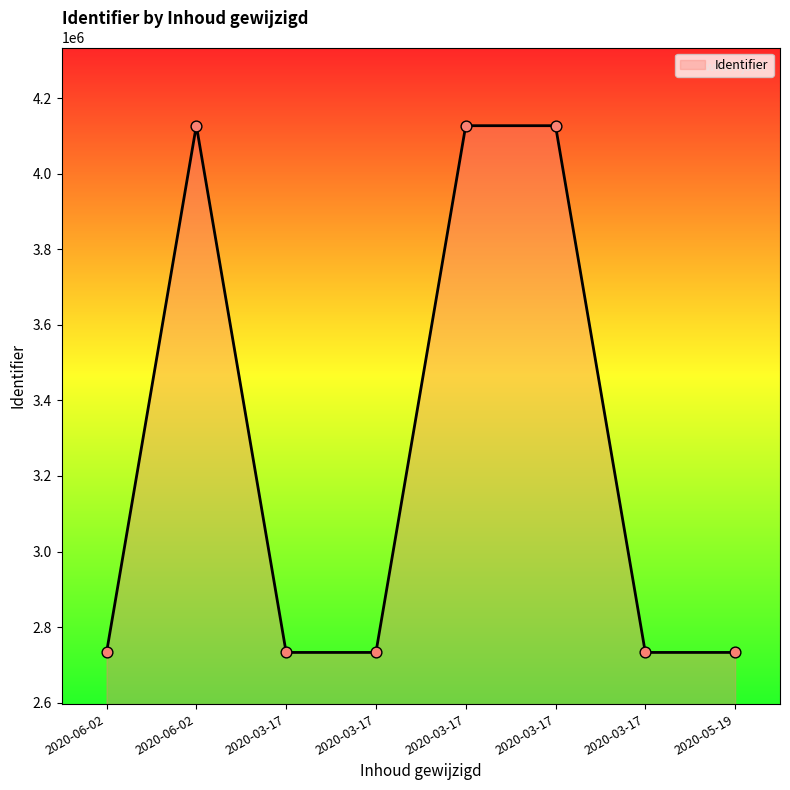

What is the change in value from 2020-06-02 to 2020-03-17?

+2